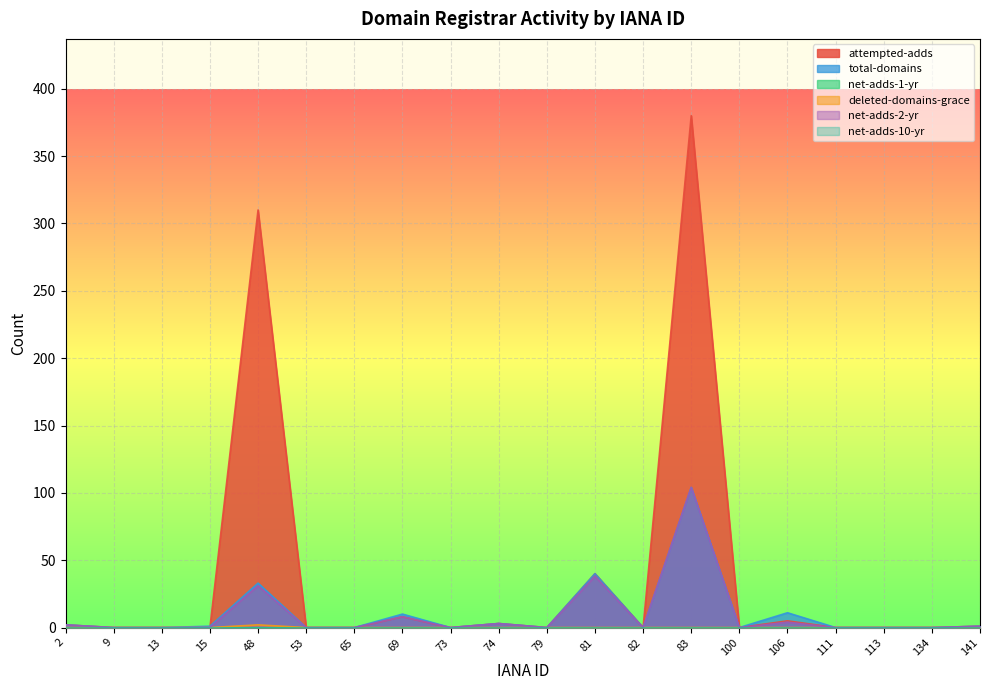

At which category is the sum across all series the highest?

83